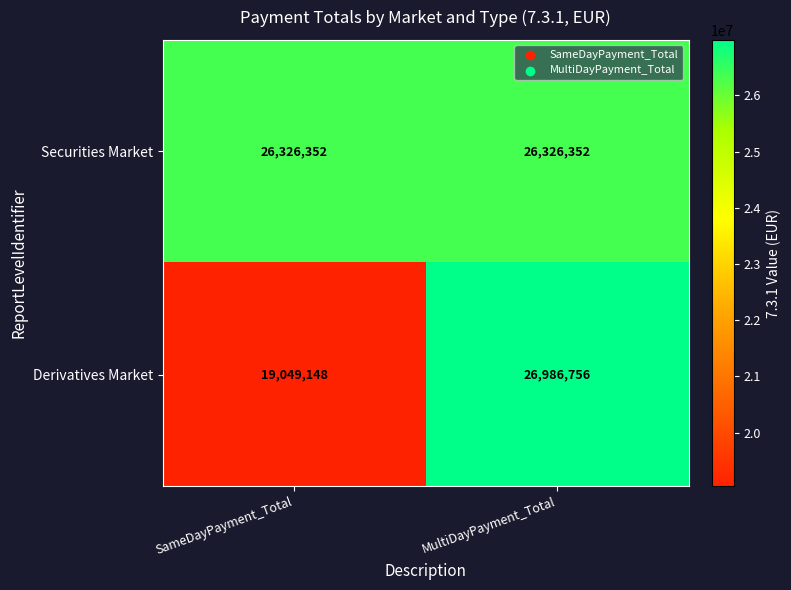

At which category does the chart reach its peak across all series?

MultiDayPayment_Total